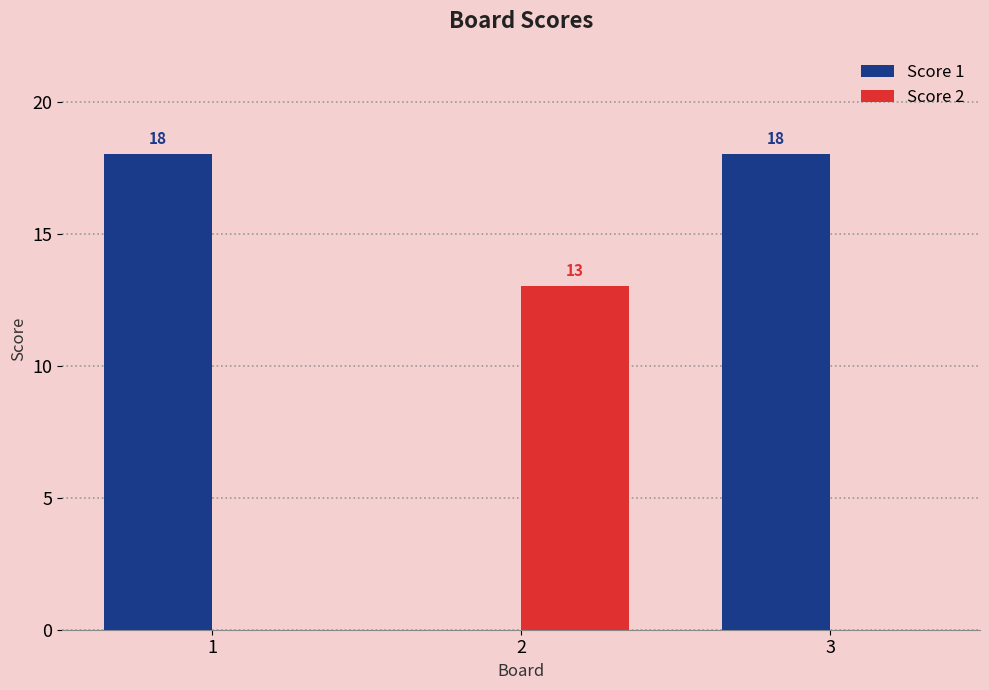

Reading left to right, extract all data points from this chart.

Score 1: 1=18	2=0	3=18
Score 2: 1=0	2=13	3=0